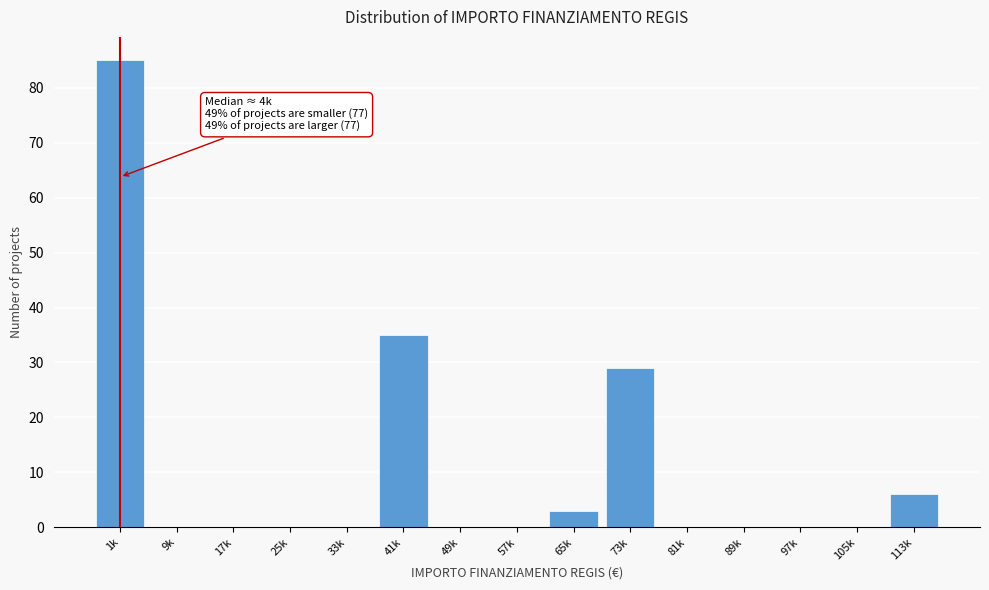

Reading left to right, what are all the values shown in this chart?

1k=85	9k=0	17k=0	25k=0	33k=0	41k=35	49k=0	57k=0	65k=3	73k=29	81k=0	89k=0	97k=0	105k=0	113k=6